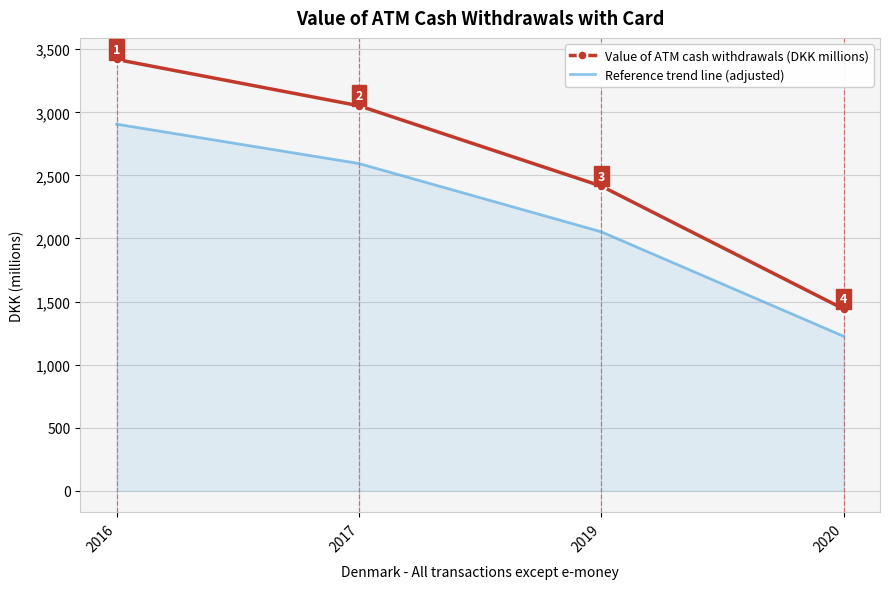

Which series has the widest spread of values?

Value of ATM cash withdrawals (DKK millions)